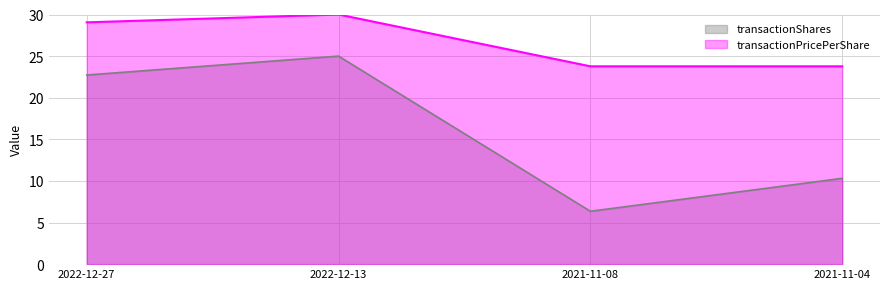

What are all the series names shown in the legend?

transactionShares, transactionPricePerShare